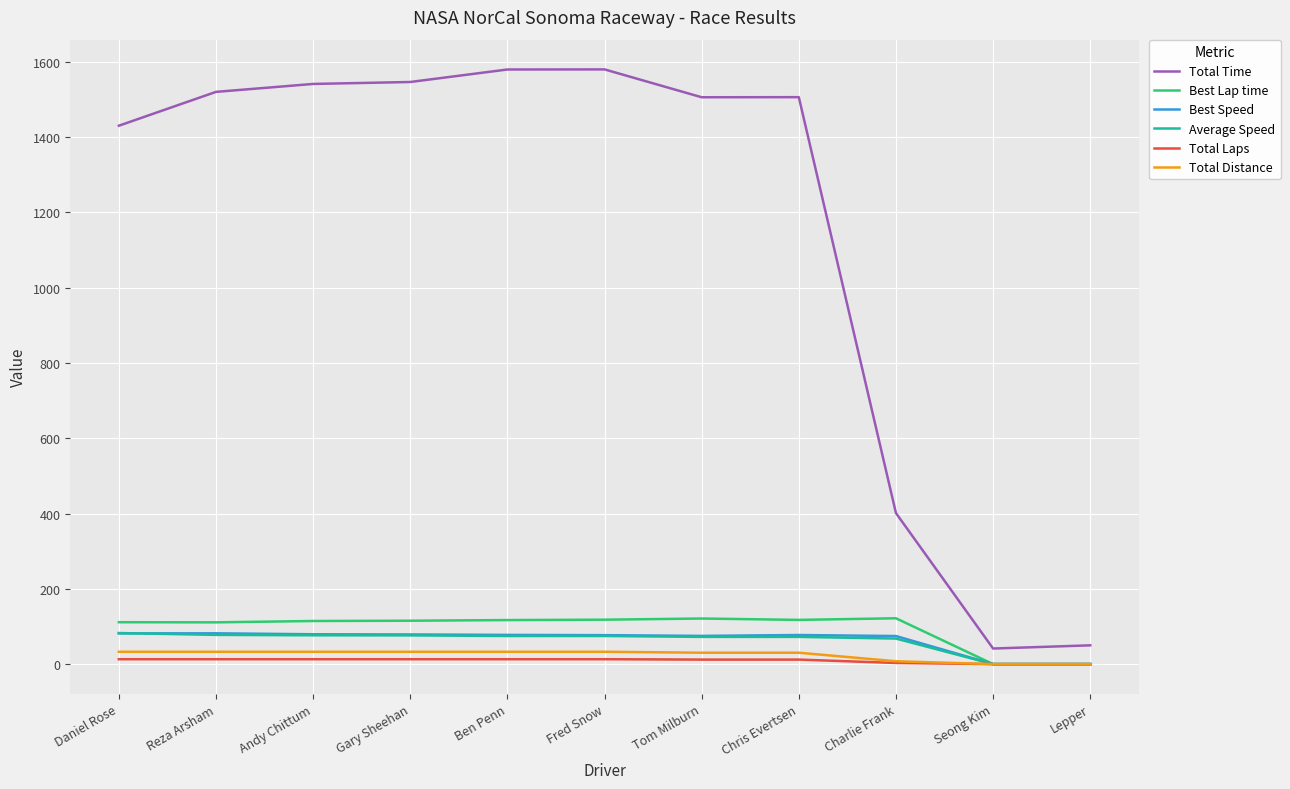

What are all the series names shown in the legend?

Total Time, Best Lap time, Best Speed, Average Speed, Total Laps, Total Distance